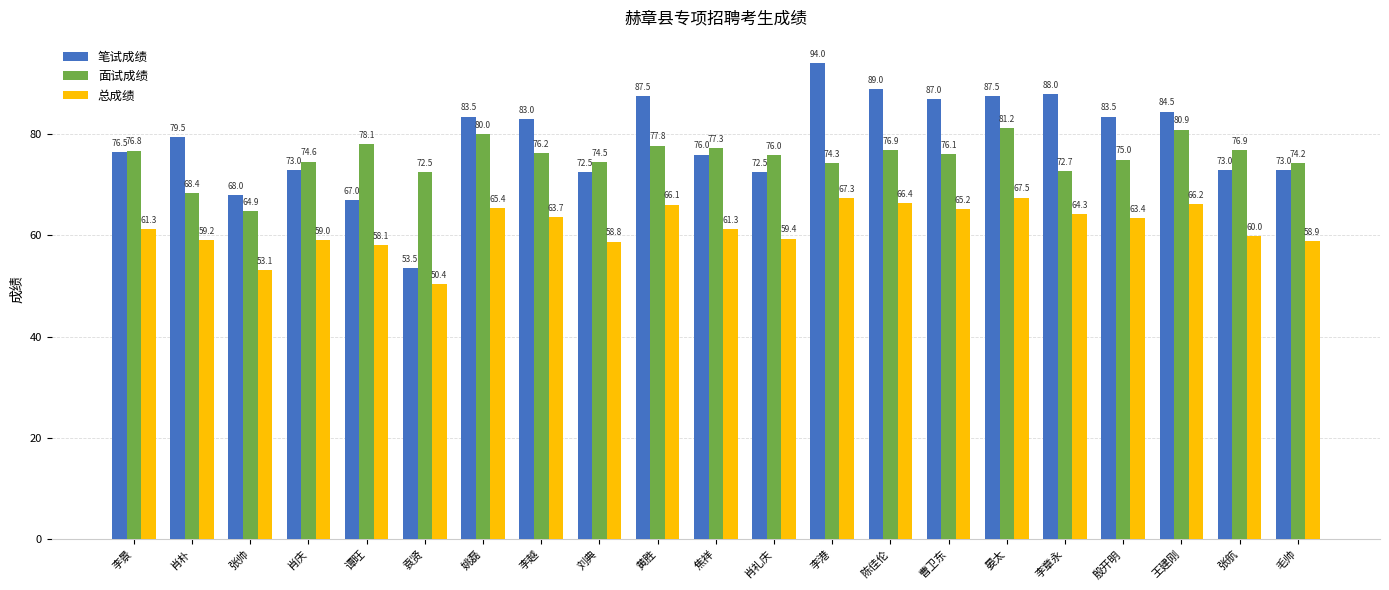

Which series has the widest spread of values?

笔试成绩